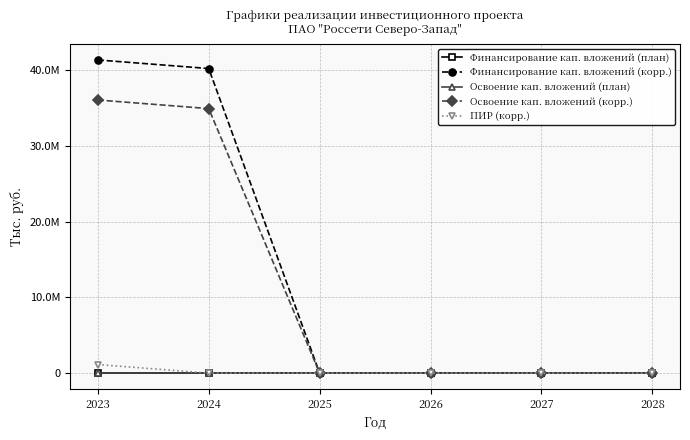

Which category has the highest value in the Освоение кап. вложений (план) series?

2023